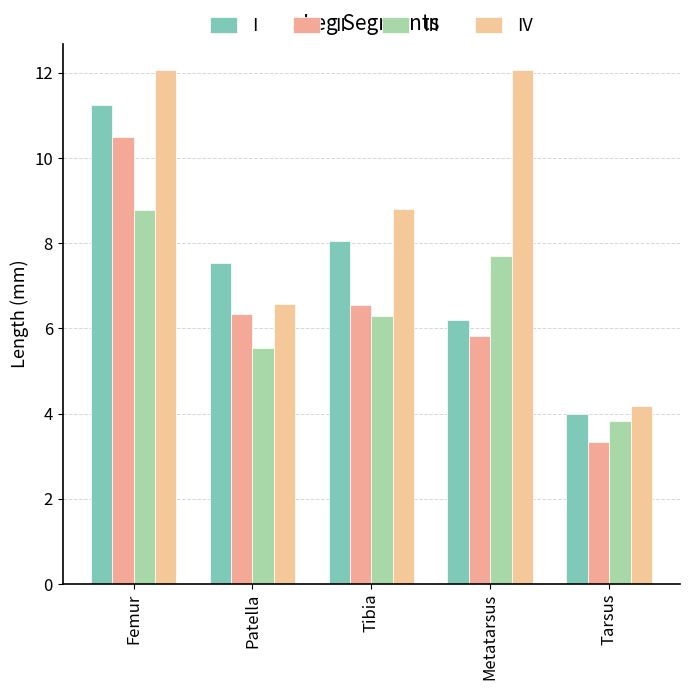

What position from the left is Tarsus?

5